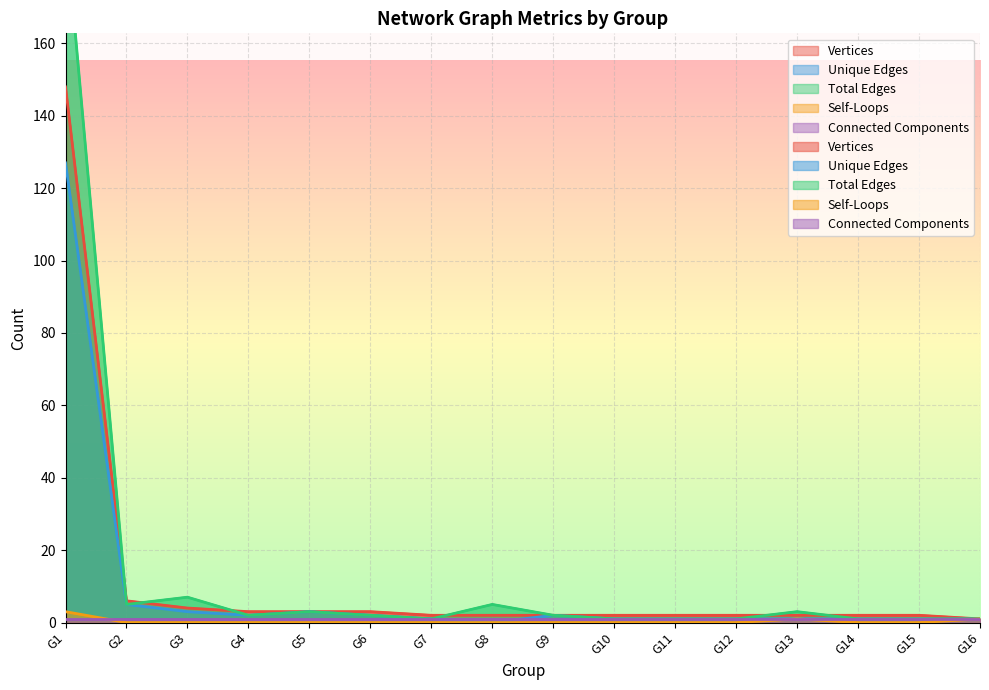

At which category does Total Edges reach its first local valley?

G2